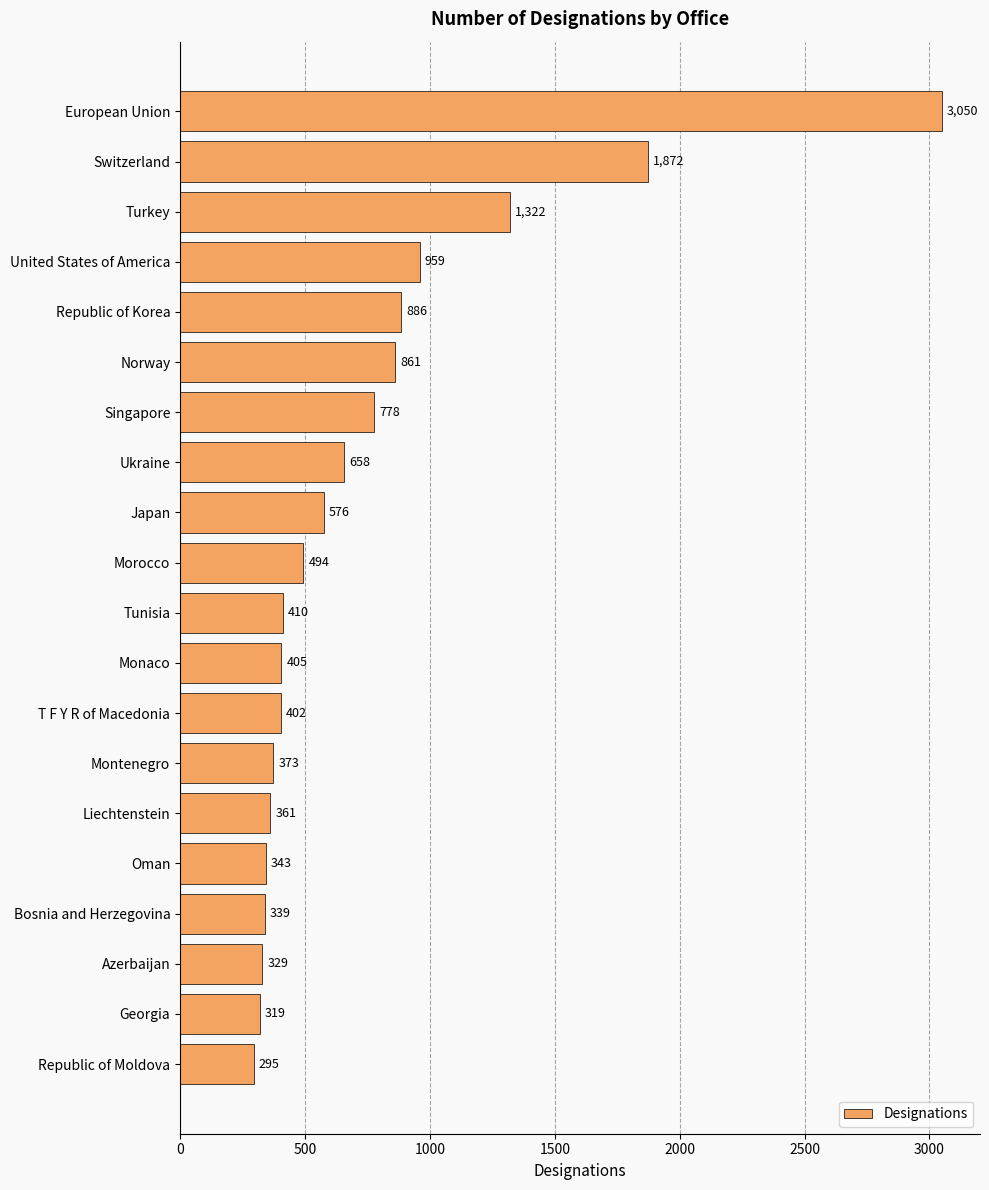

List the labels in order of value, largest first.

European Union, Switzerland, Turkey, United States of America, Republic of Korea, Norway, Singapore, Ukraine, Japan, Morocco, Tunisia, Monaco, T F Y R of Macedonia, Montenegro, Liechtenstein, Oman, Bosnia and Herzegovina, Azerbaijan, Georgia, Republic of Moldova